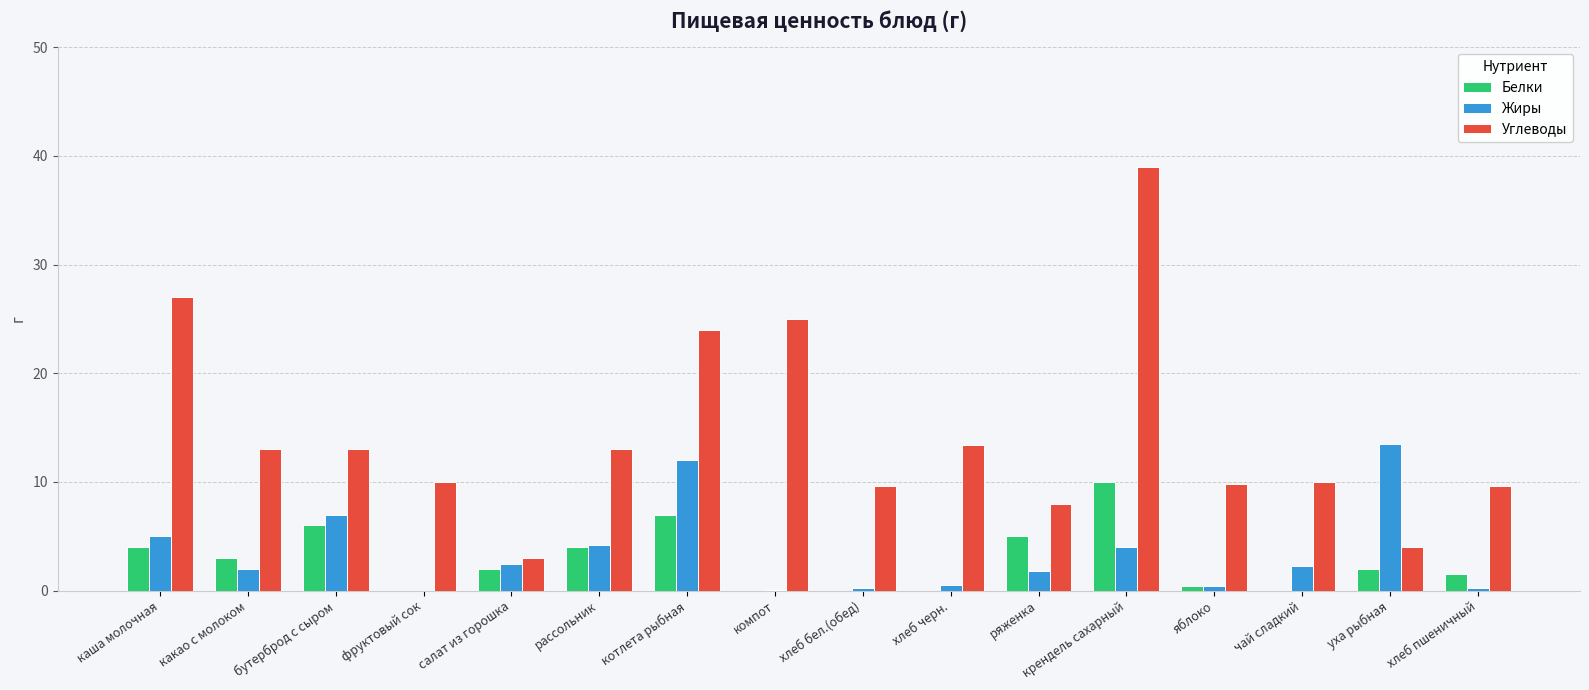

The Жиры series shows 4.0 at крендель сахарный. True or false?

True